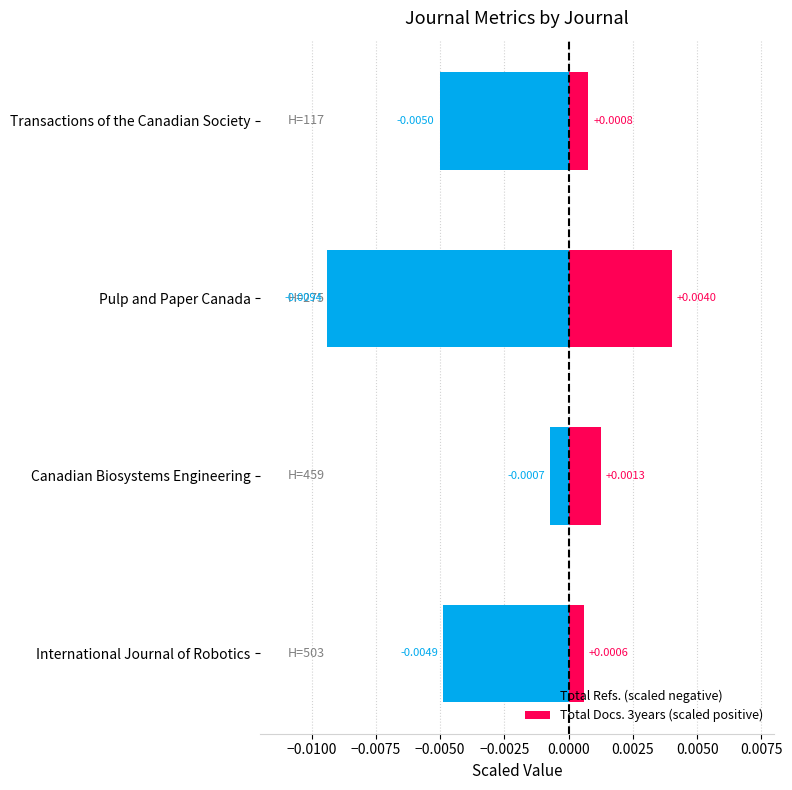

Reading right to left, extract all data points from this chart.

Total Refs. (scaled negative): -0.0	-0.0	-0.0	-0.0
Total Docs. 3years (scaled positive): 0.0	0.0	0.0	0.0